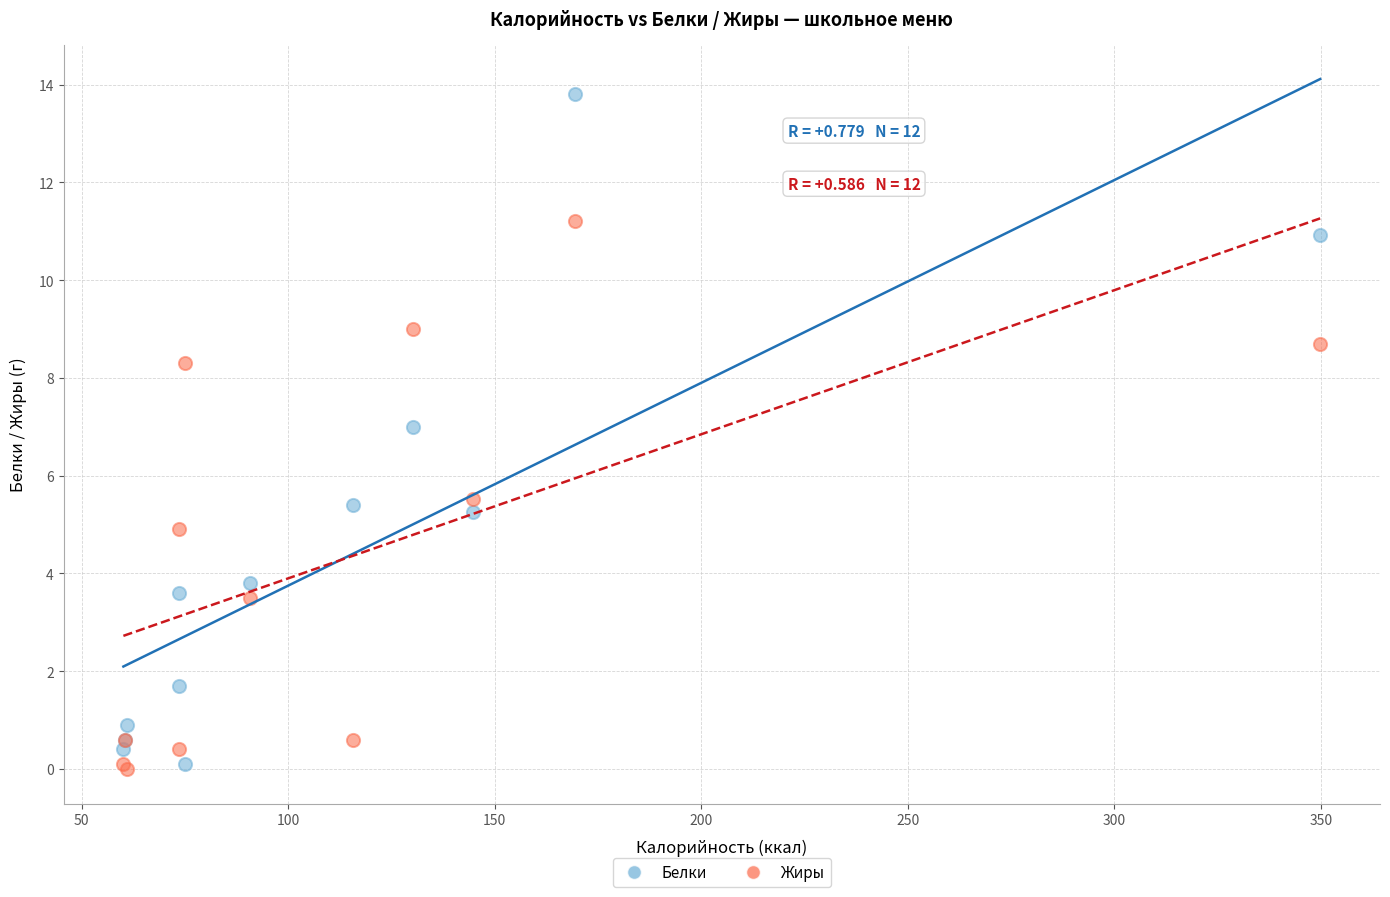

Which series has the largest Y range (max minus min)?

Белки